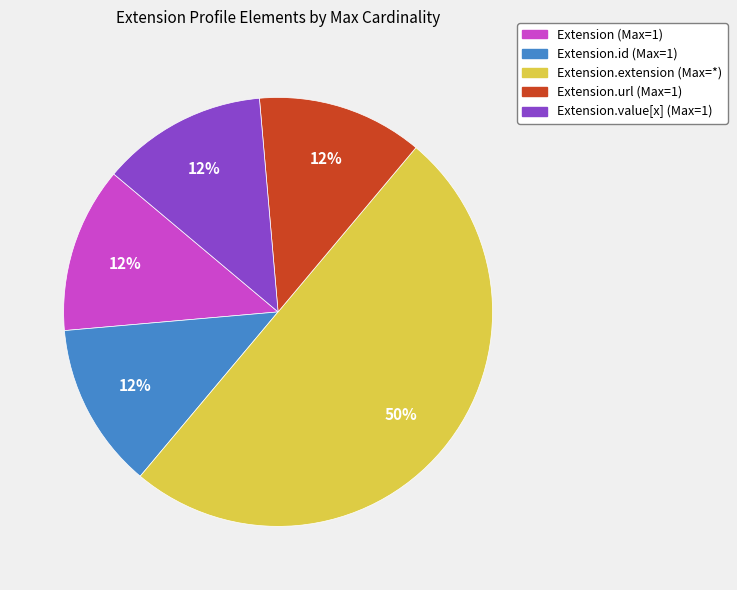

To the nearest percent, what is the average slice percentage?

20%